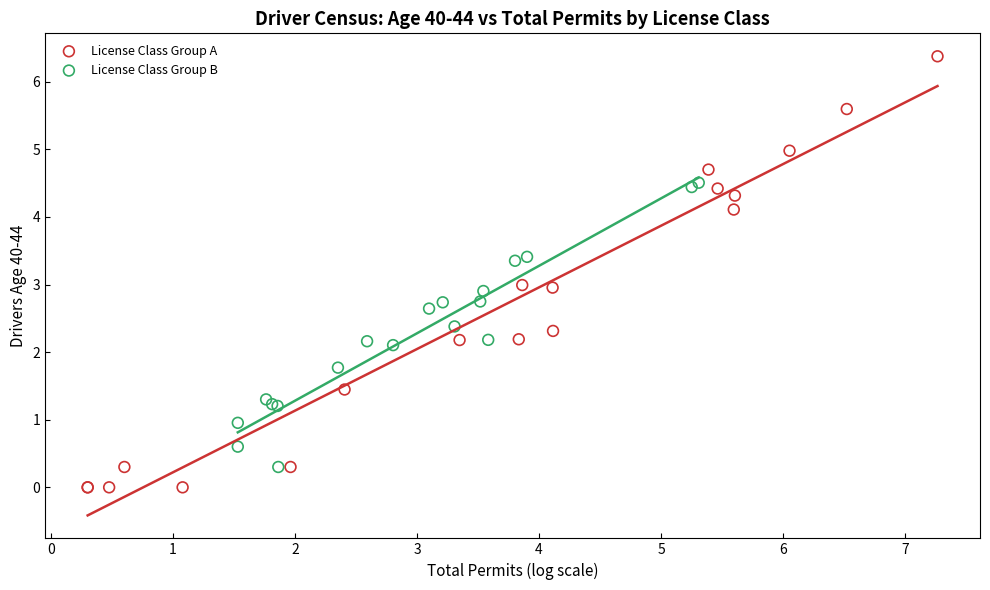

Which series reaches the minimum Y coordinate?

License Class Group A